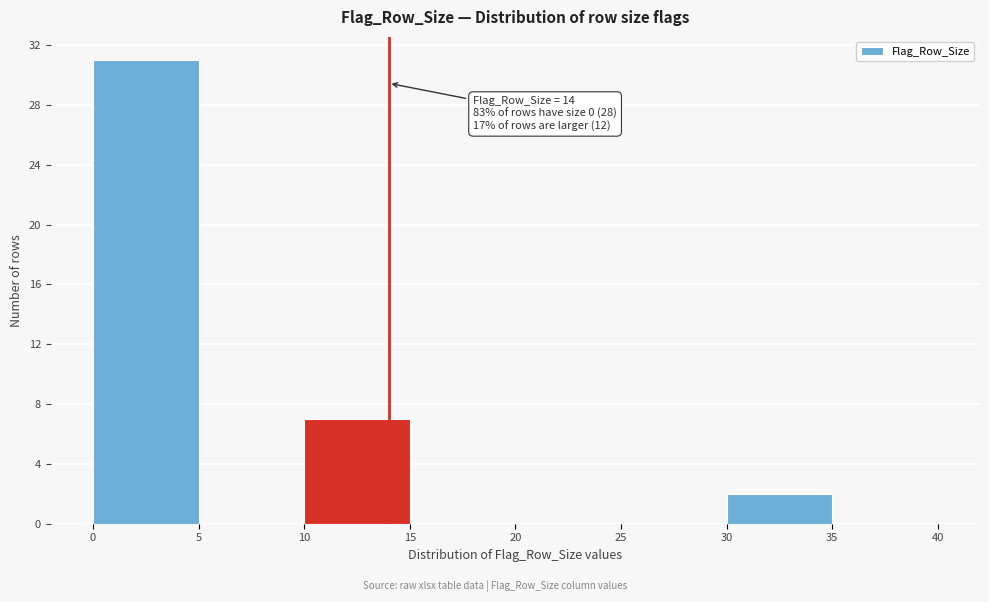

Over which range of the x-axis is the bar tallest?

0 to 5